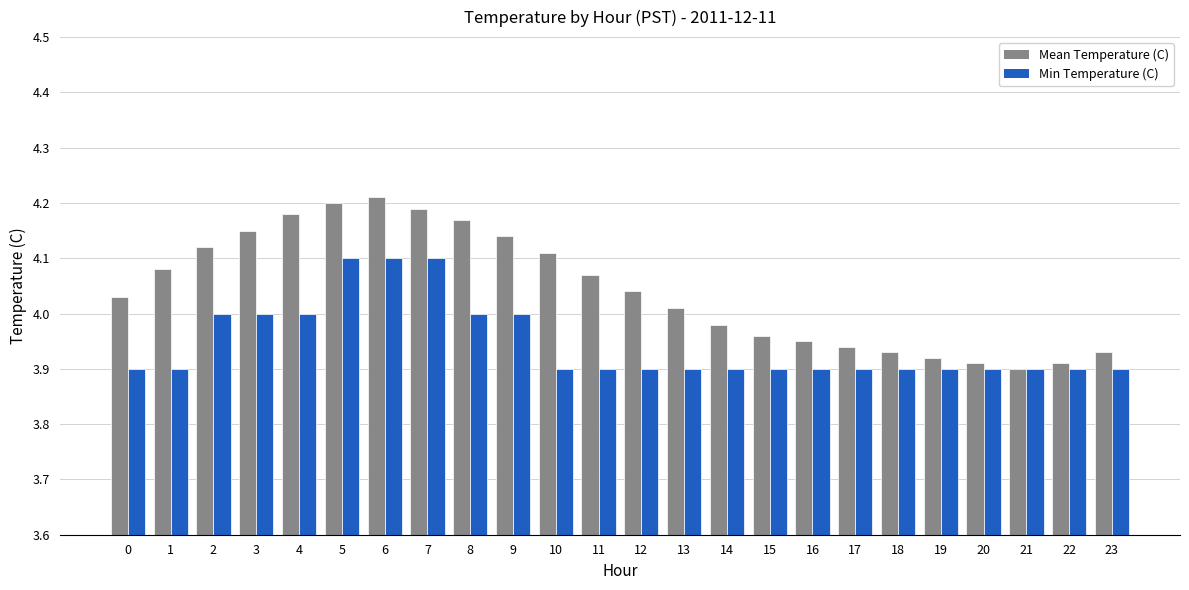

List the series in order of their overall mean, lowest first.

Min Temperature (C), Mean Temperature (C)